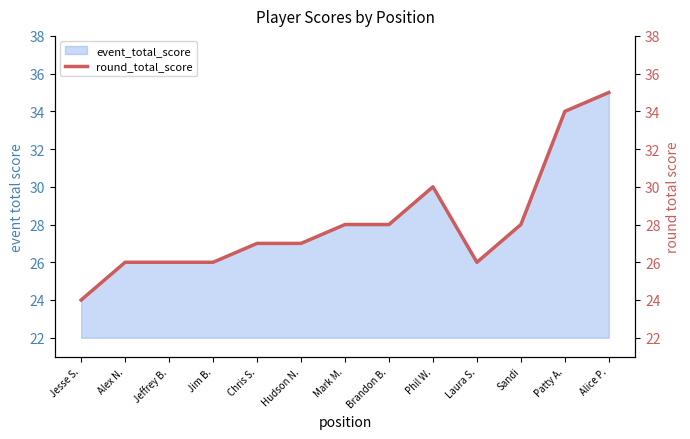

Is it true that the value at Brandon B. is 28?

True